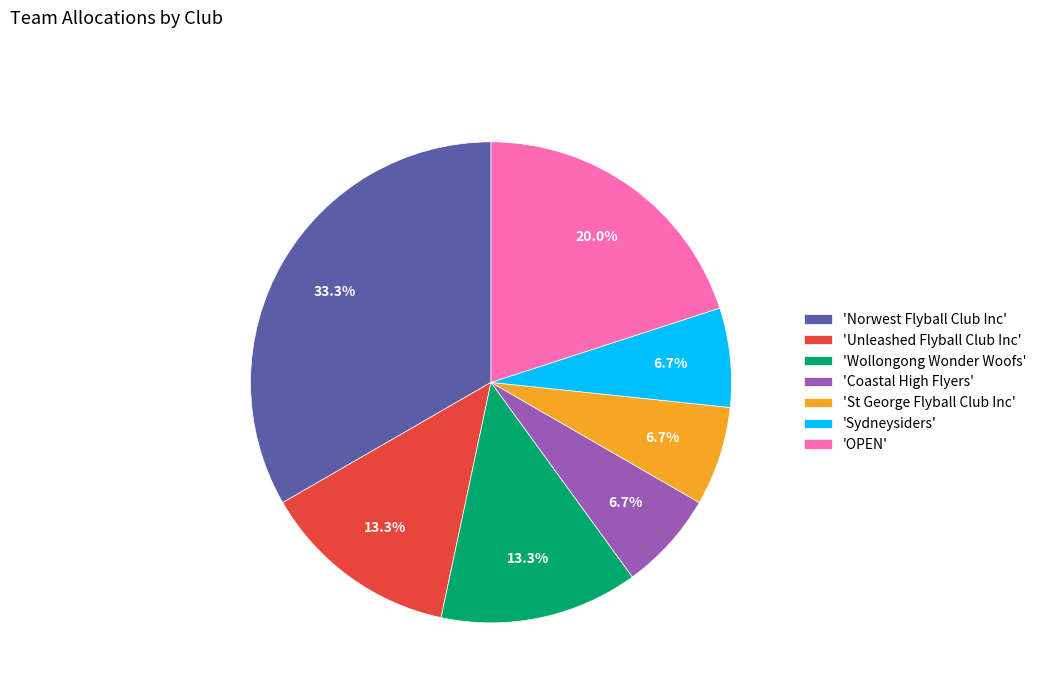

How many segments does this pie chart have?

7